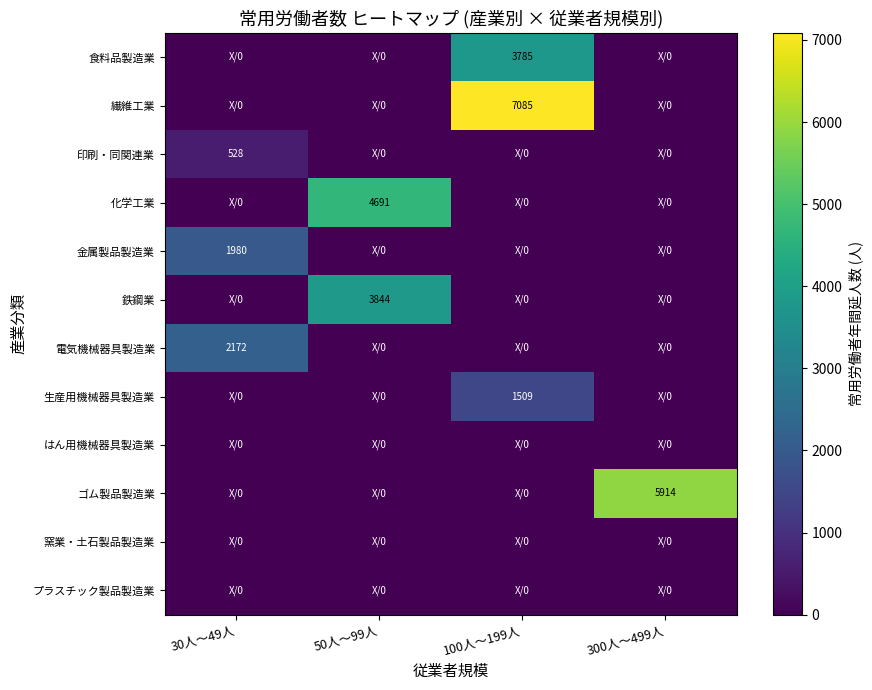

Is it true that 化学工業 equals 4691 at 50人～99人?

True